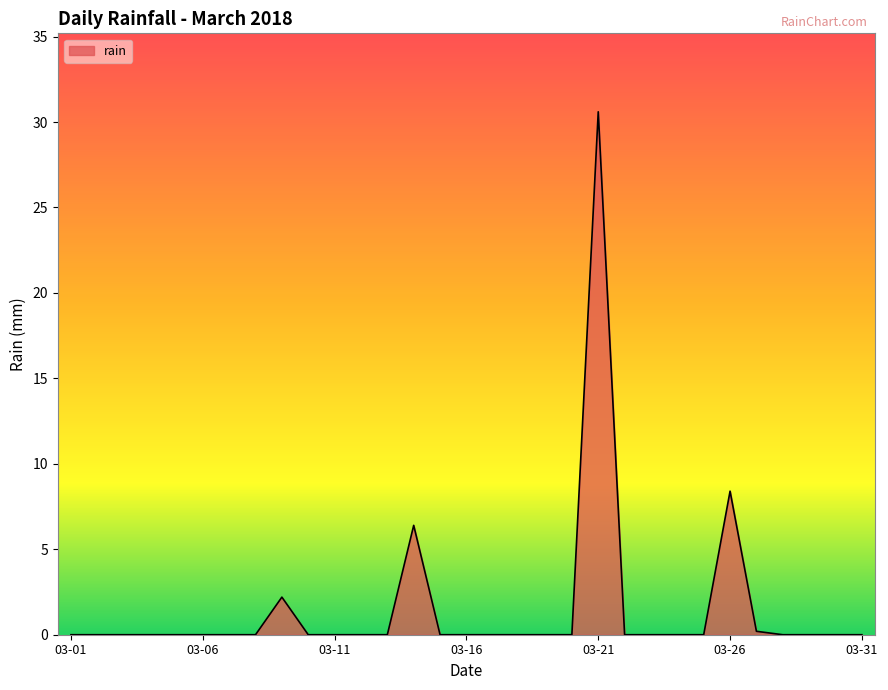

What is the maximum value shown in the chart?

30.6